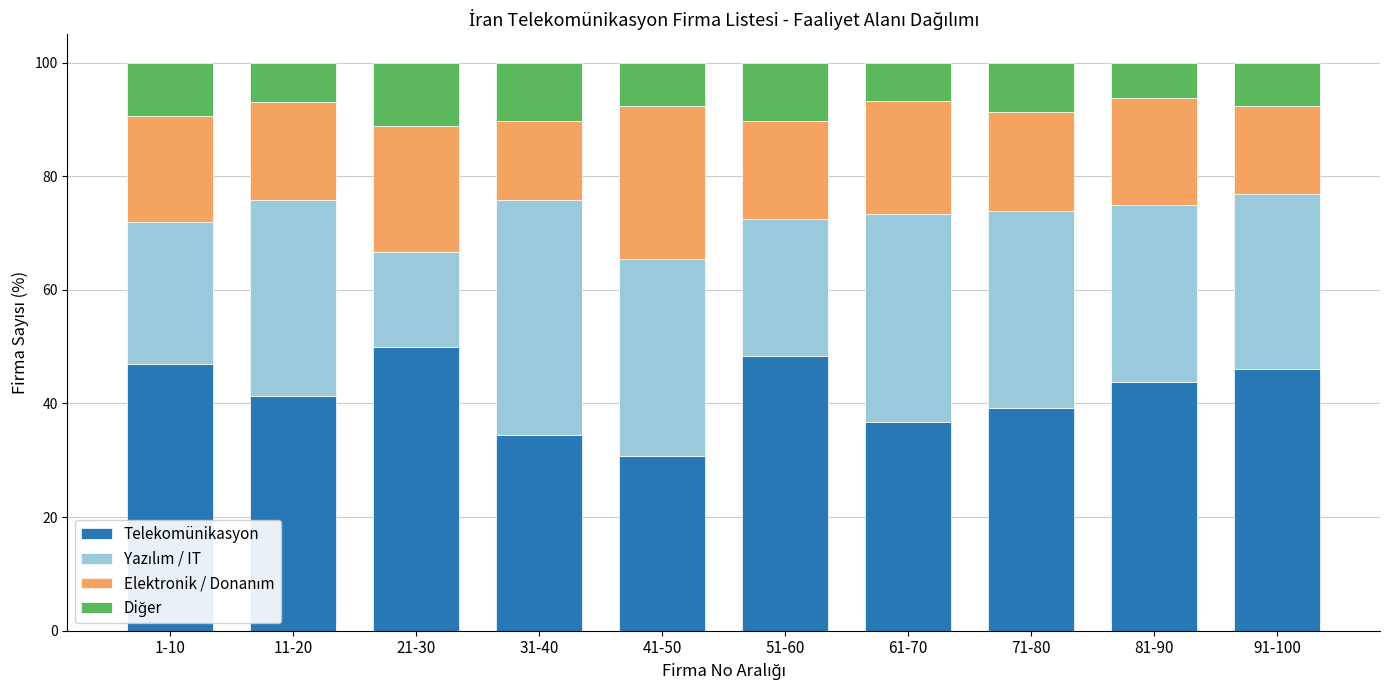

What is the total value across all series at 1-10?

100.0